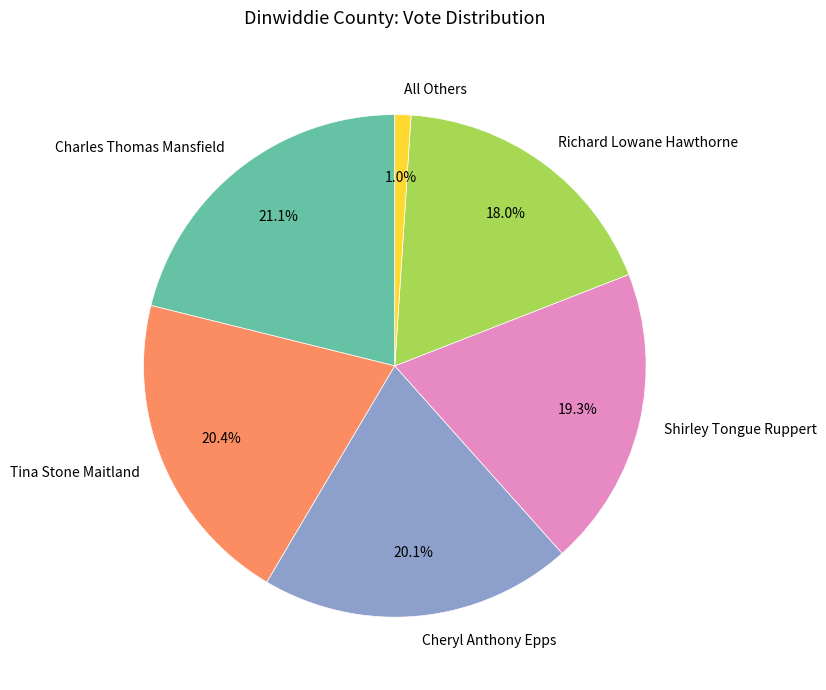

Approximately how many times larger is the value at All Others compared to Richard Lowane Hawthorne?

0.1